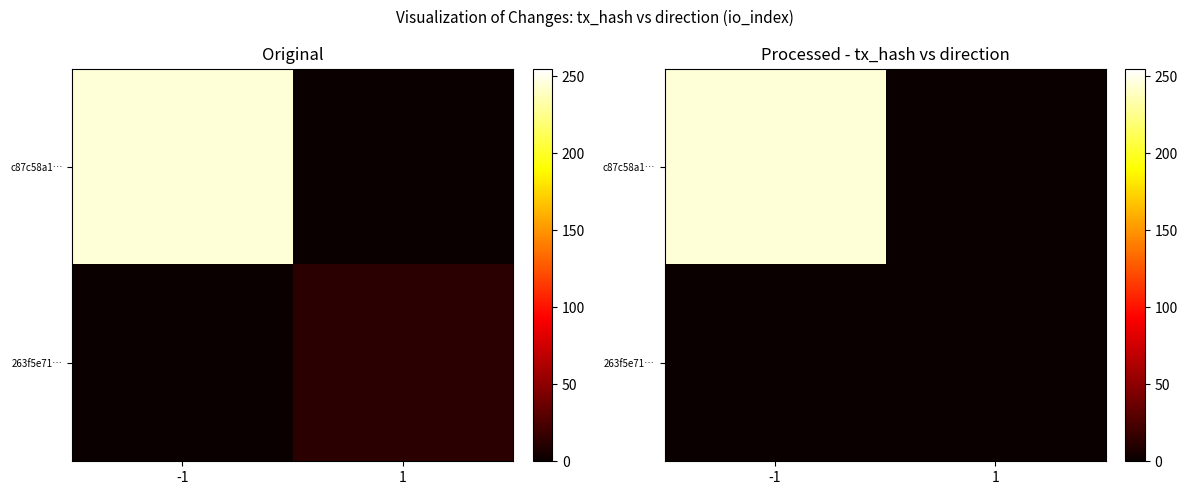

Which has a higher value, -1 or 1?

-1